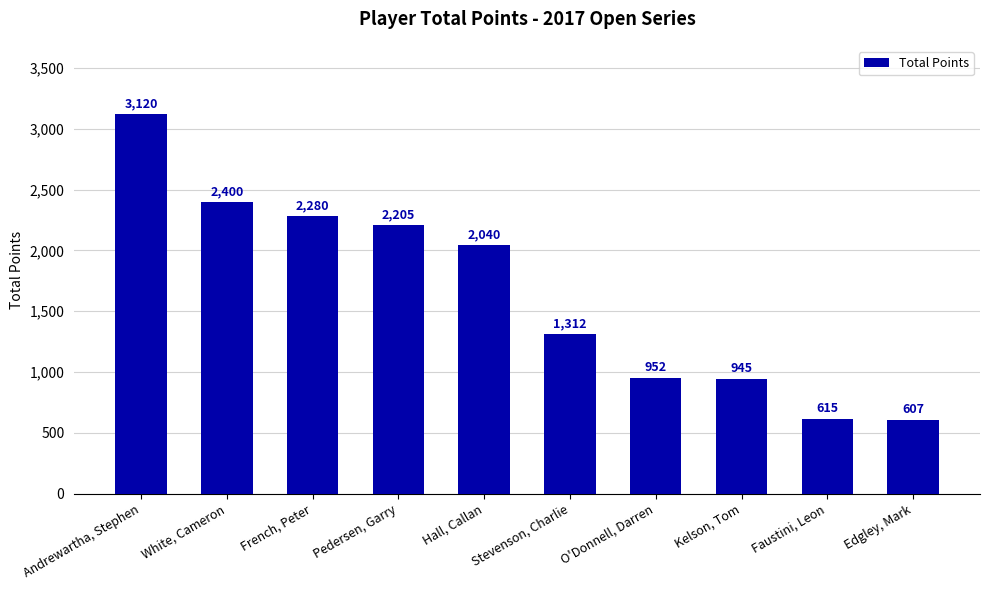

Count the number of data series in this chart.

1